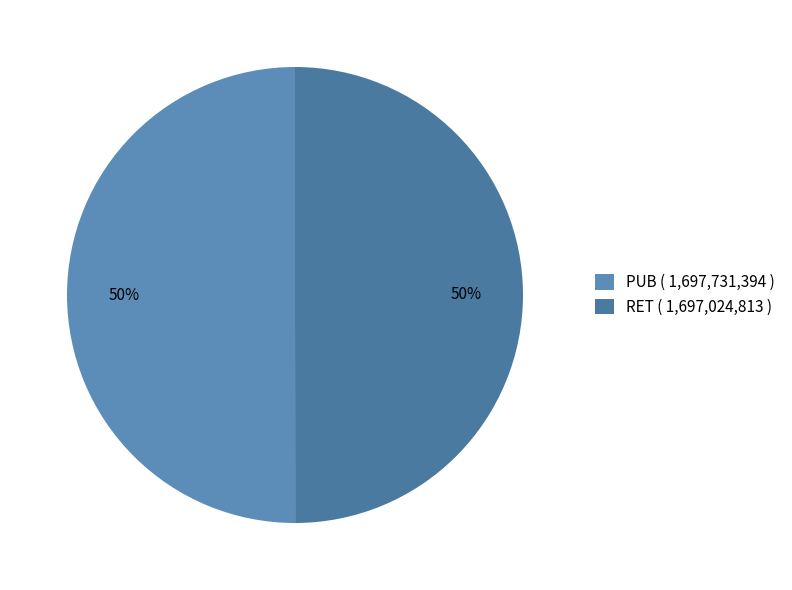

How many segments does this pie chart have?

2